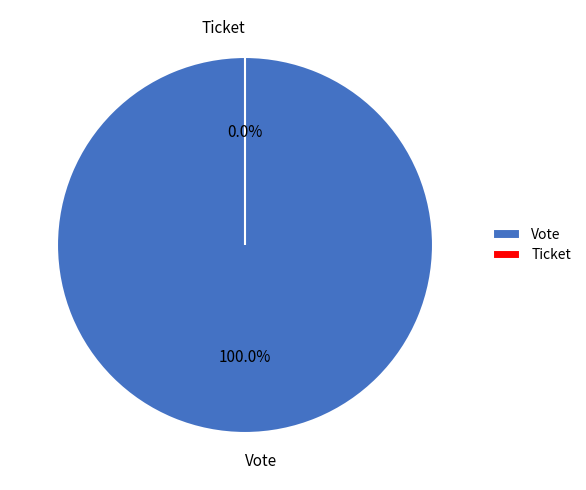

Count the number of slices in the pie.

2